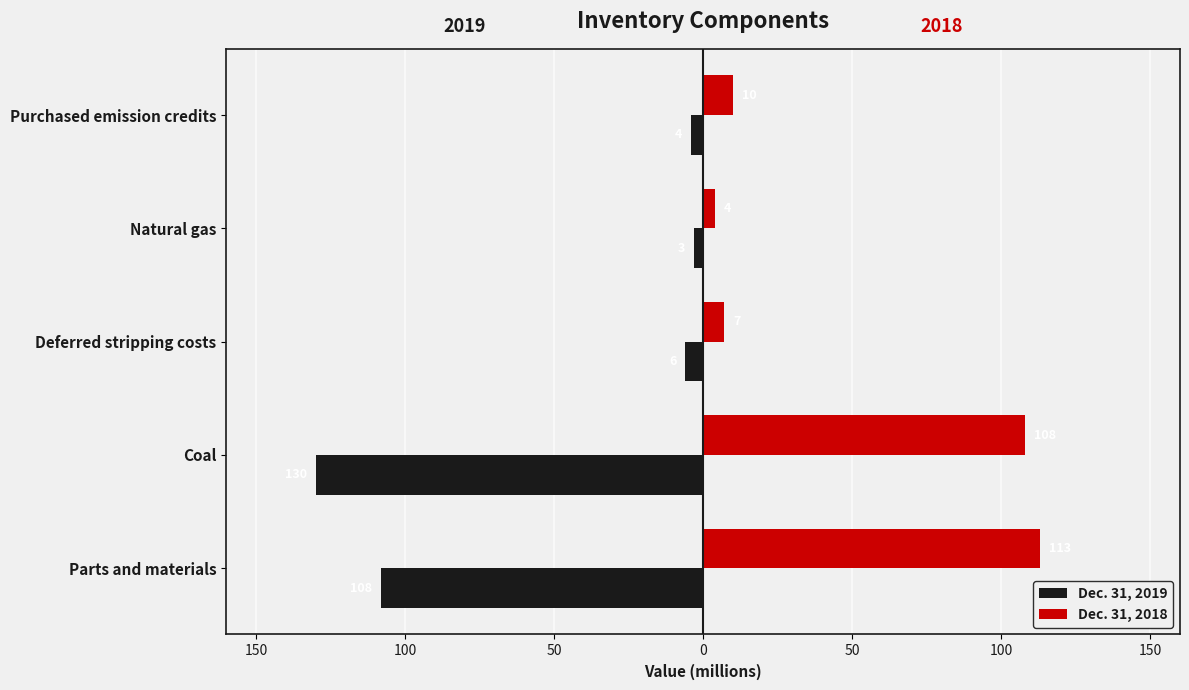

What are all the series names shown in the legend?

Dec. 31, 2019, Dec. 31, 2018